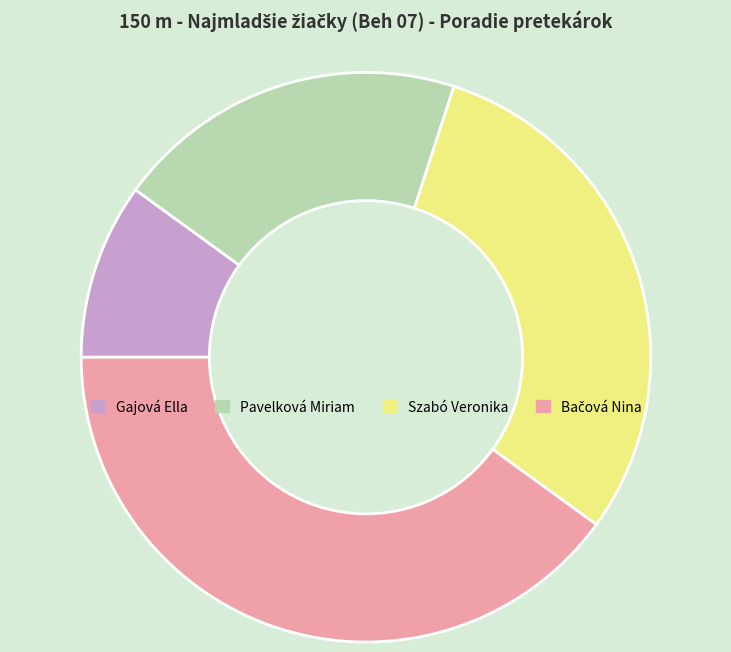

How many slices are in this pie chart?

4